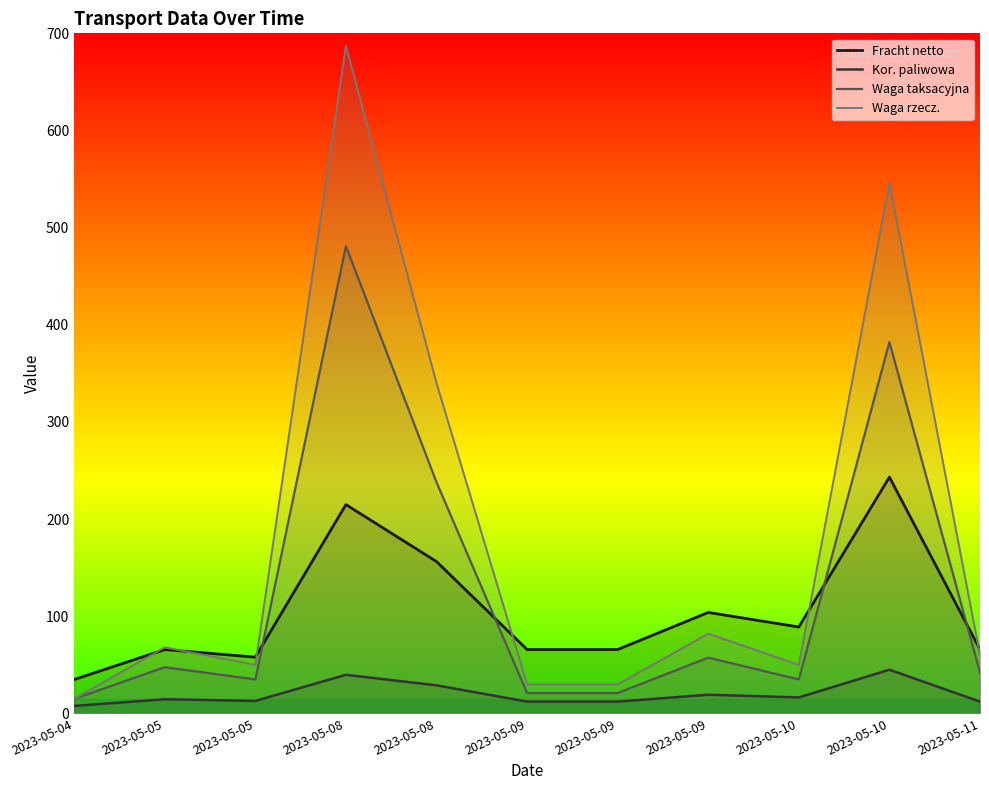

How many series are shown in this chart?

4